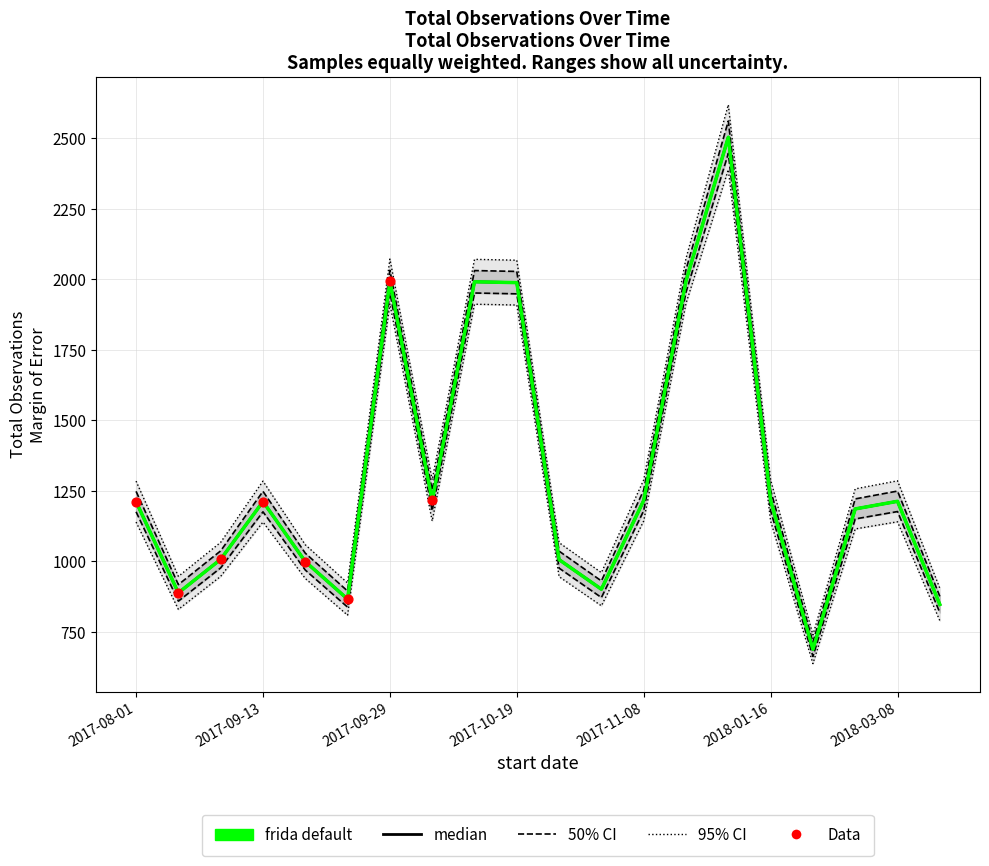

Which series has the largest Y range (max minus min)?

total observations